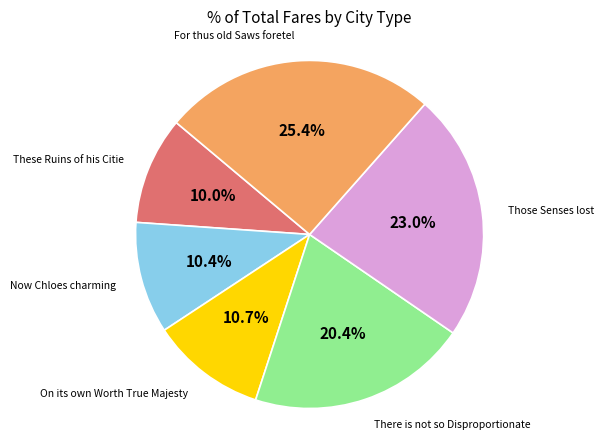

Is there any slice that represents more than half of the pie?

No